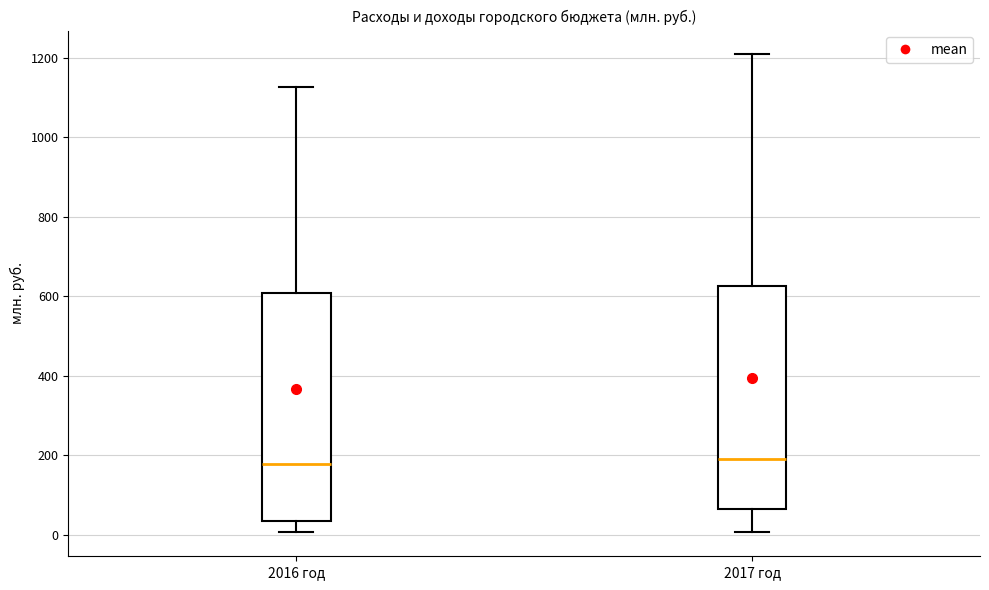

Where does the upper whisker of the box for 2016 год end on the y-axis? The values are not printed on the chart, so give them approximately, as read against the axis.

1120